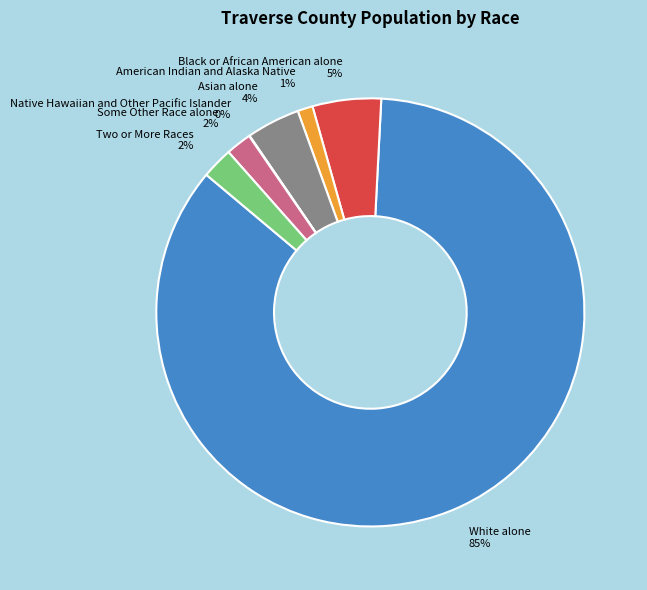

What percentage is the Two or More Races slice, to the nearest percent?

2%